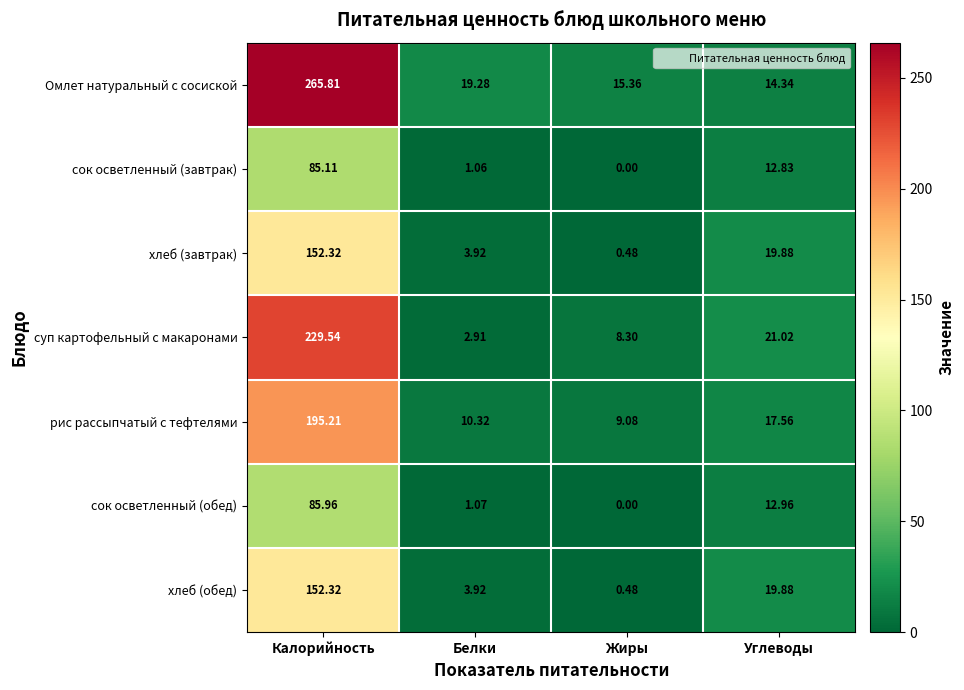

At which label is сок осветленный (завтрак) closest to 42?

Углеводы